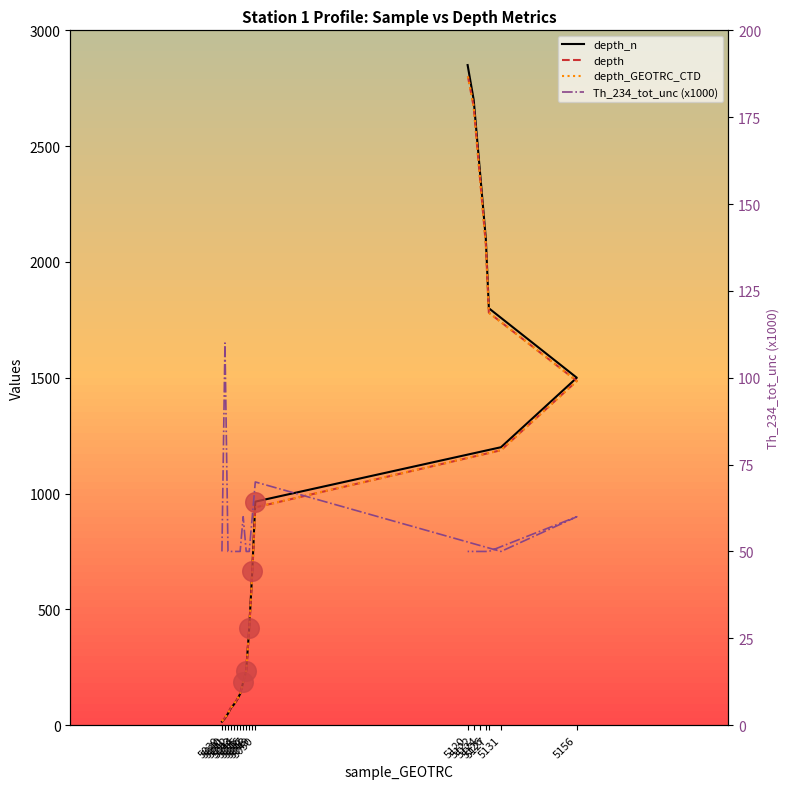

Is the value of depth_GEOTRC_CTD at 5122 greater than the value of depth_n at 5042?

Yes